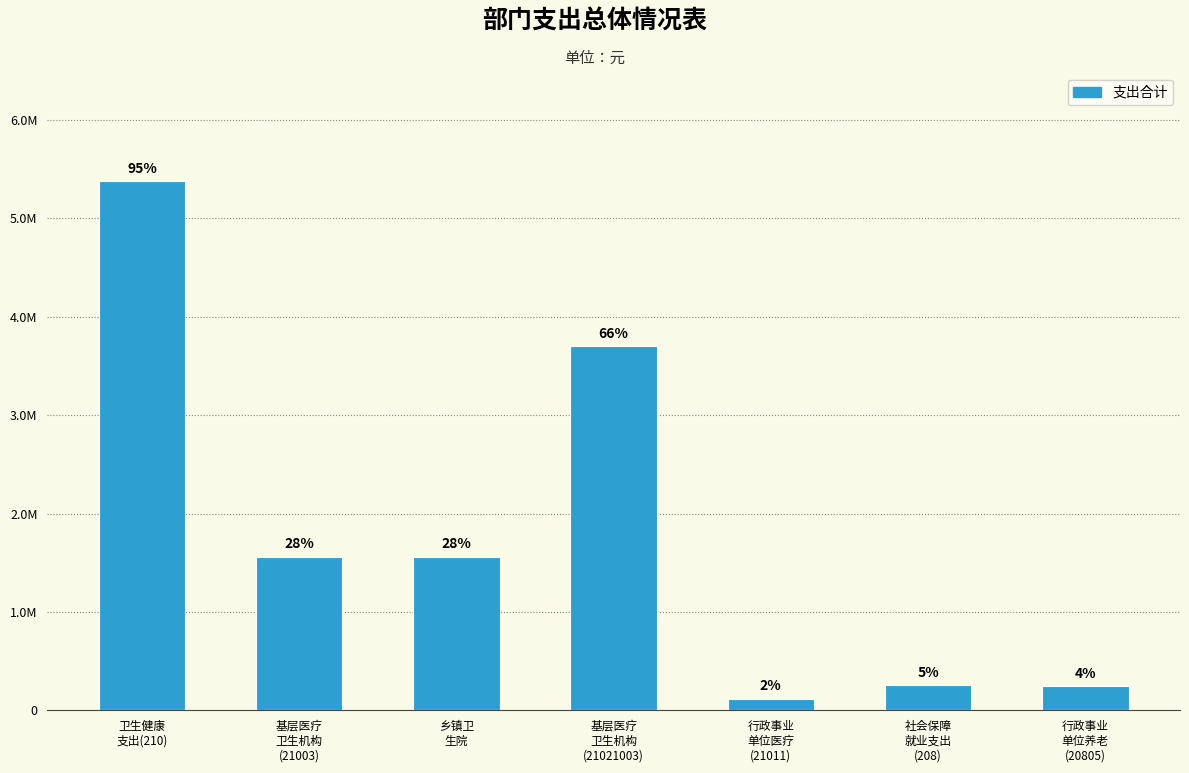

What is the label of the 6th bar from the left?

社会保障
就业支出
(208)